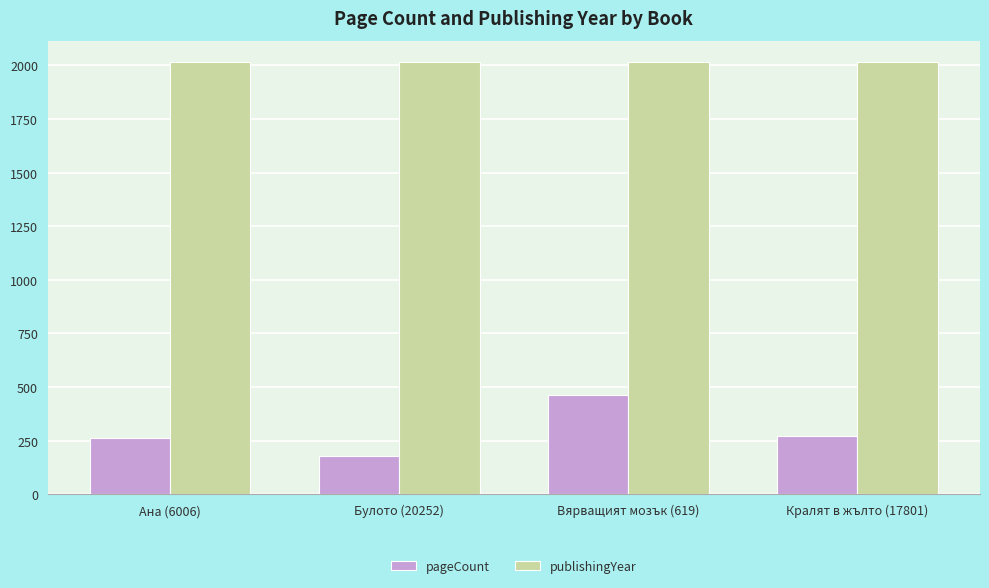

Rank the series by their maximum value, from lowest to highest.

pageCount, publishingYear